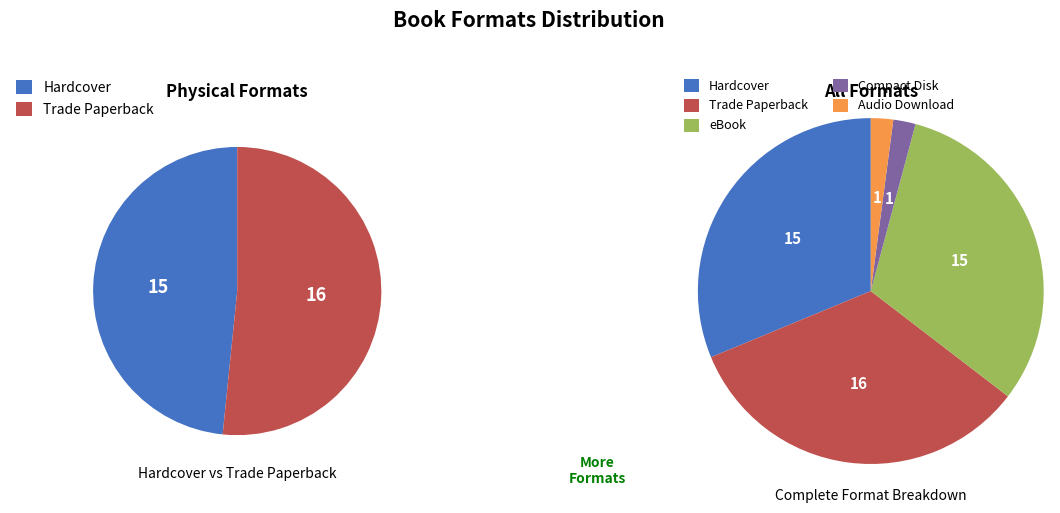

How many segments does this pie chart have?

5